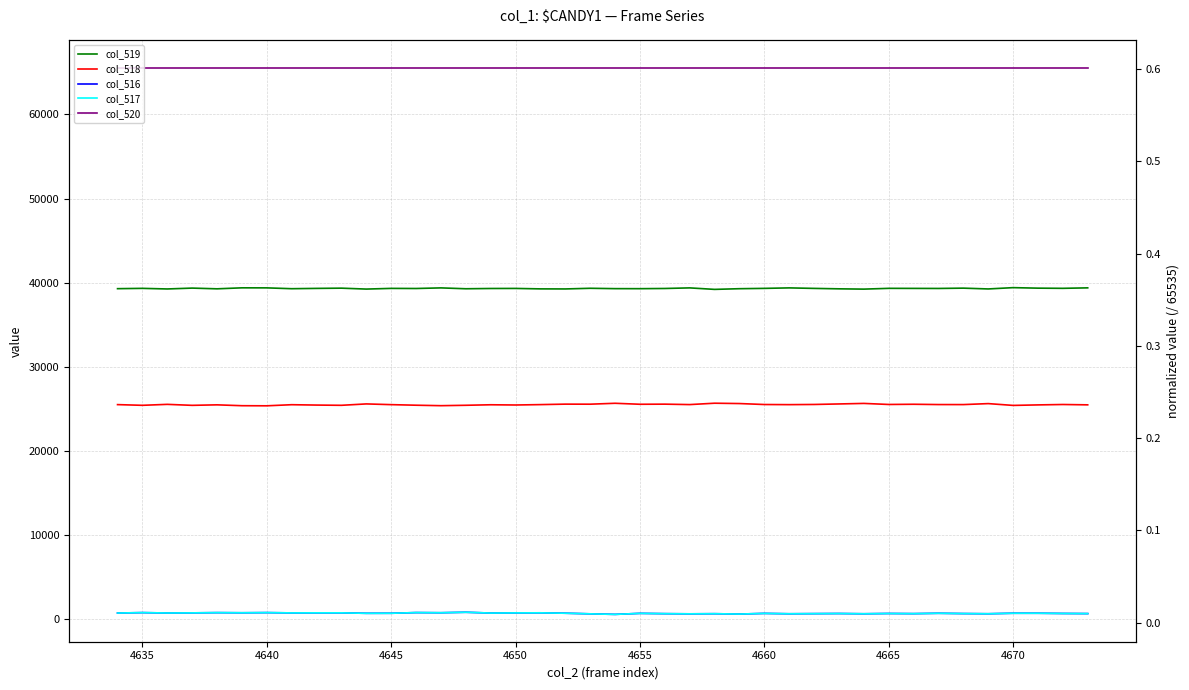

At which category does col_518 reach its first local valley?

4635